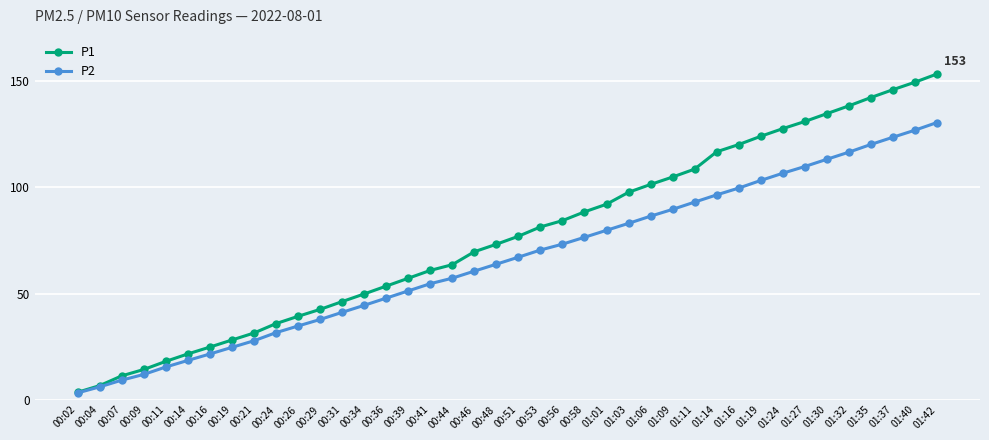

What is the smallest value displayed?

3.2